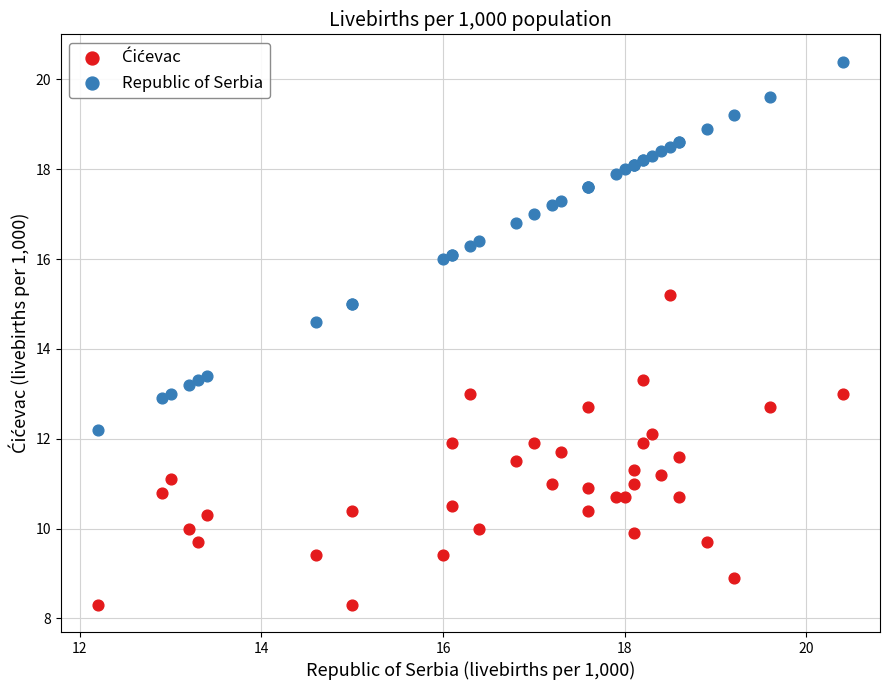

What is the X range (max minus min) for the scatter plot?

8.2